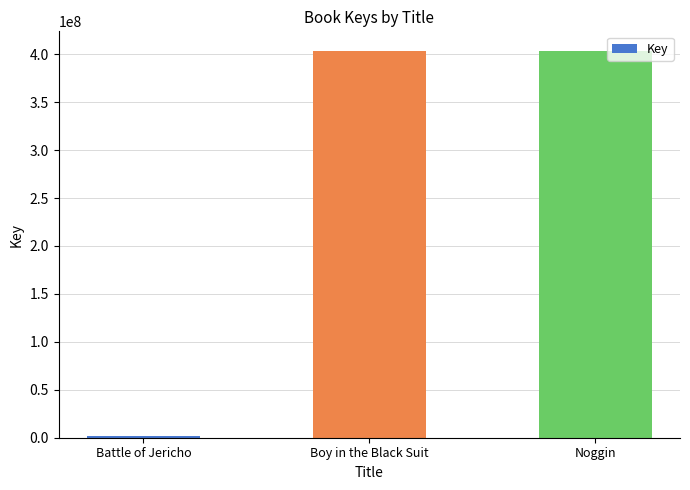

What is the label of the 3rd bar from the left?

Noggin